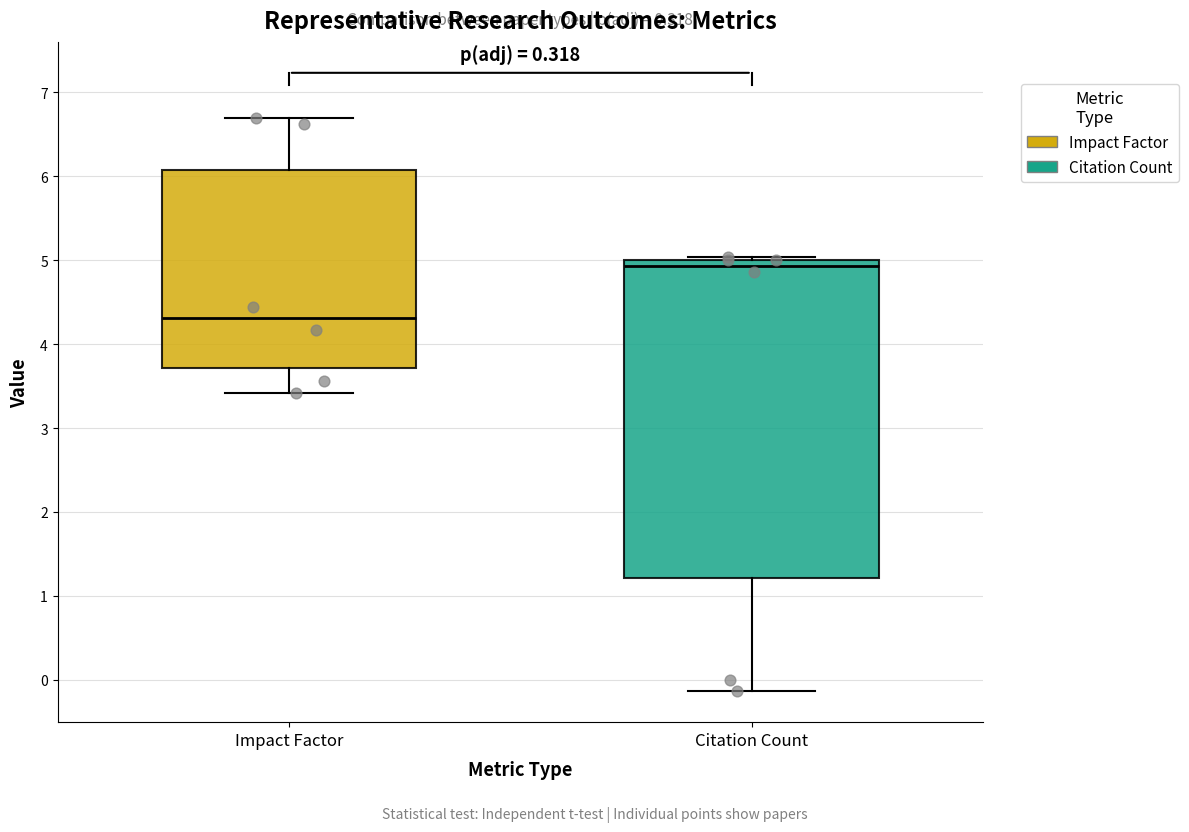

Comparing the boxes themselves (not the whiskers), which one is the tallest?

Citation Count